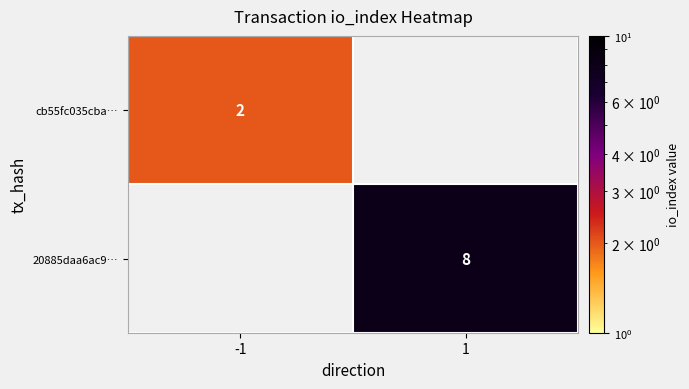

True or false: 20885daa6ac9… has a value of 11.8 at 1.

False